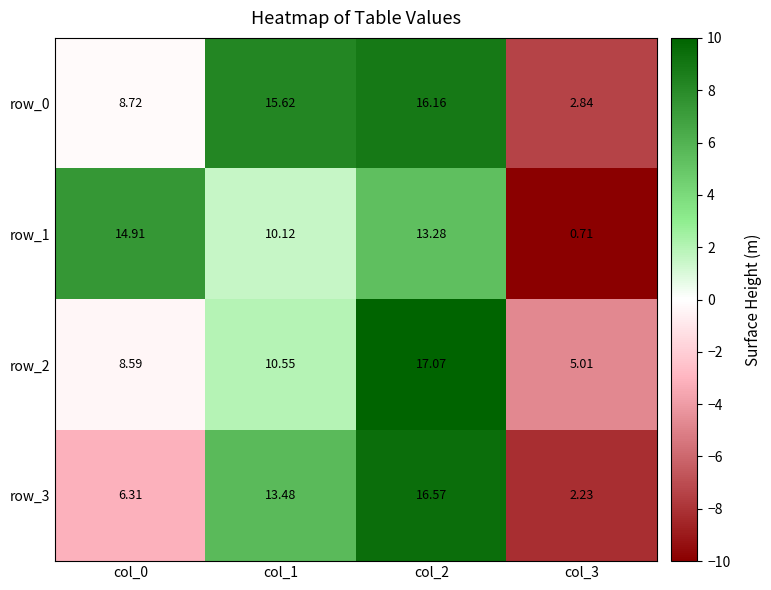

Is the value of row_1 at col_3 greater than the value of row_0 at col_1?

No